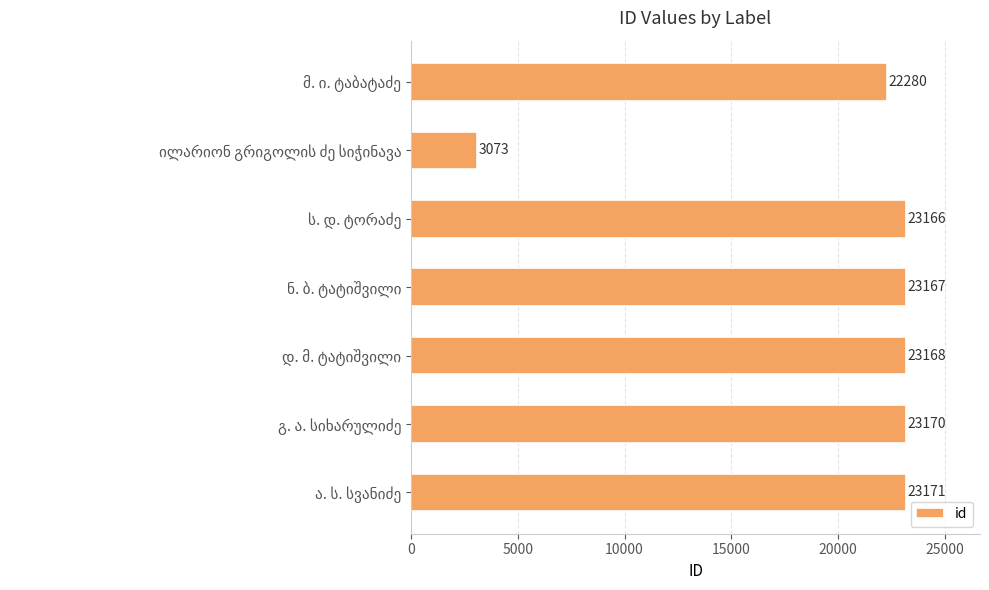

What is the minimum value shown in the chart?

3073